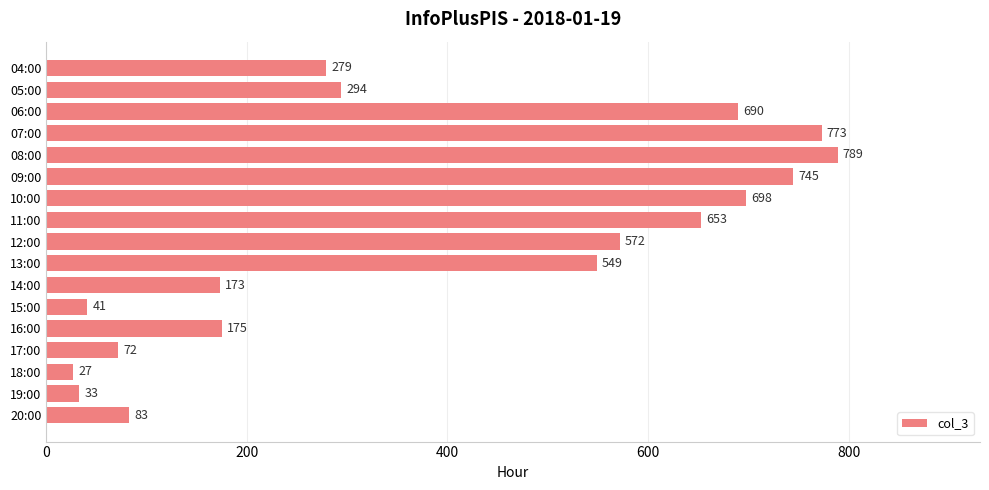

The value at 07:00 is 773. True or false?

True